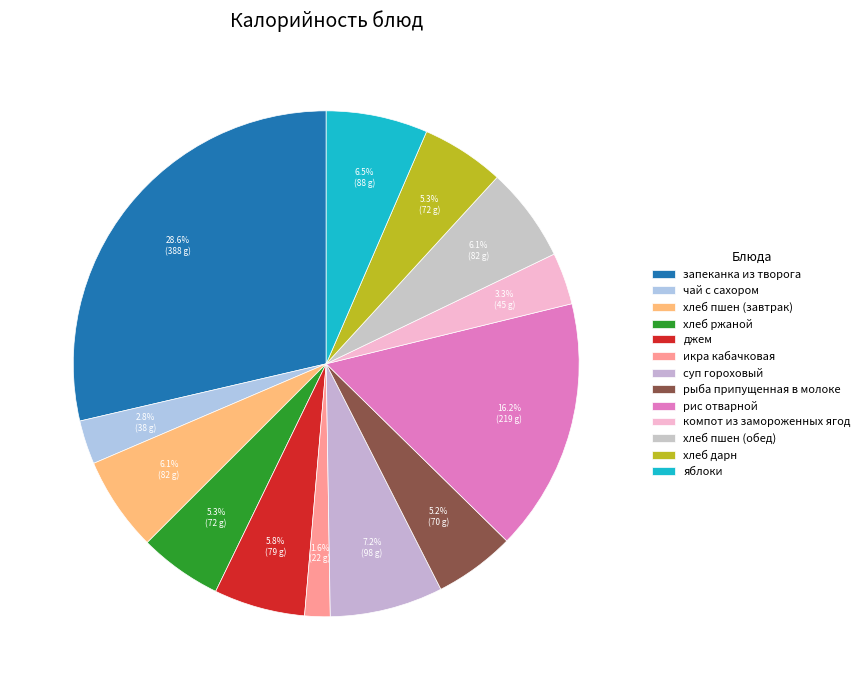

How many slices are in this pie chart?

13